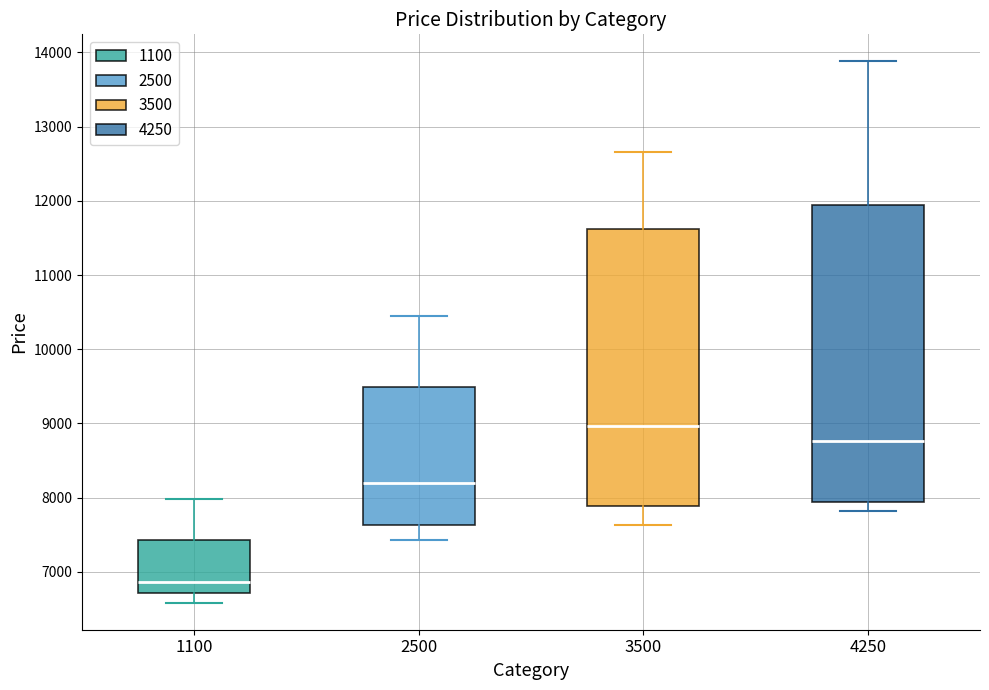

Reading left to right, read every box against the y-axis: the position of its median line, the range the box covers, and the ends of its whiskers. The values are not printed on the chart, so give them approximately, as read against the axis.

1100: median 6900, box 6700 to 7400, whiskers 6600 to 8000
2500: median 8200, box 7600 to 9500, whiskers 7400 to 10500
3500: median 9000, box 7900 to 11600, whiskers 7600 to 12700
4250: median 8800, box 7900 to 11900, whiskers 7800 to 13900